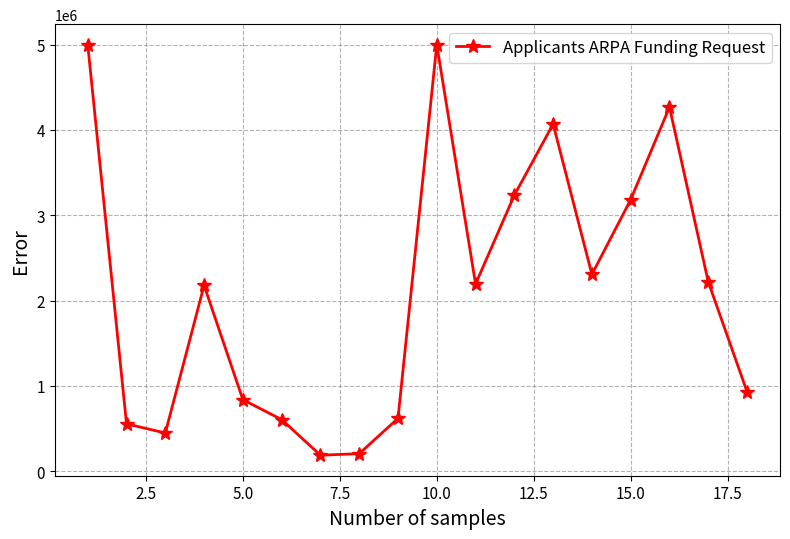

What is the value of the 6th point from the left?

604885.0